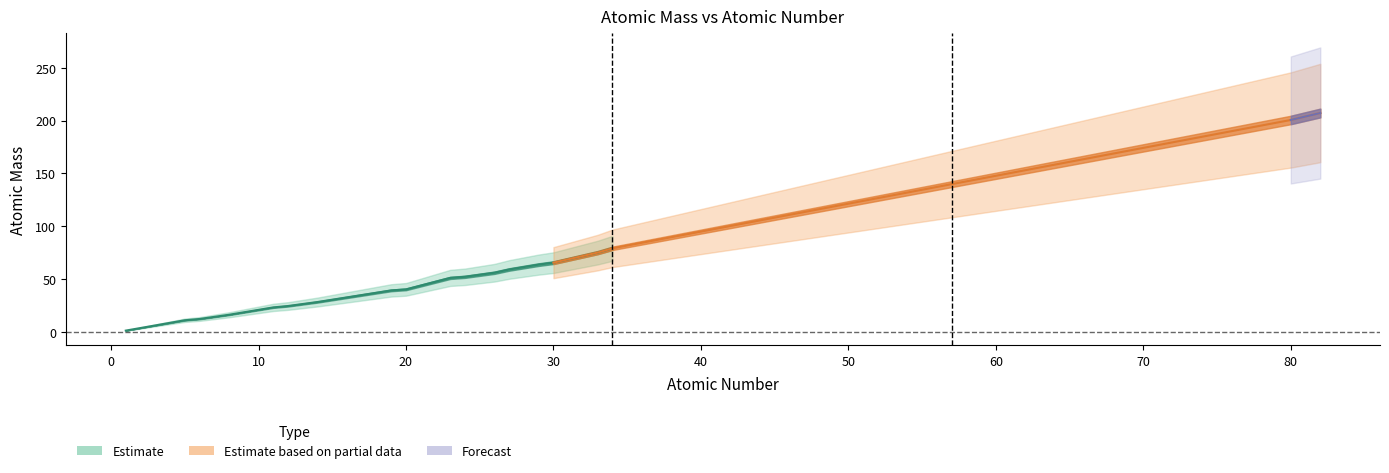

What is the value of the 15th point from the left?

63.5